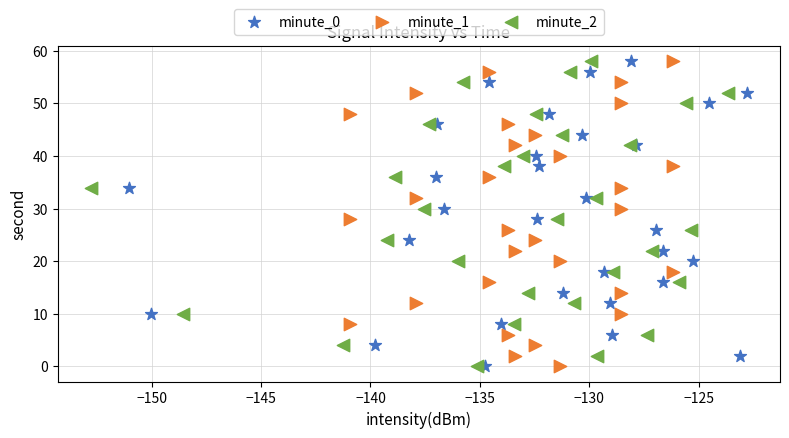

What are all the series names shown in the legend?

minute_0, minute_1, minute_2